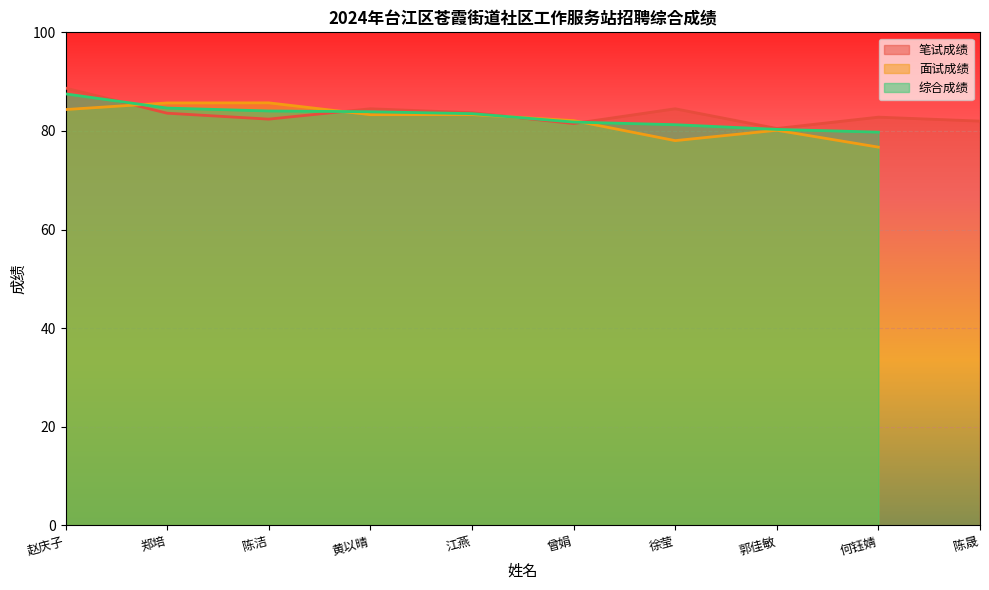

What is the difference between the maximum and second lowest values in the 面试成绩 series?

7.7